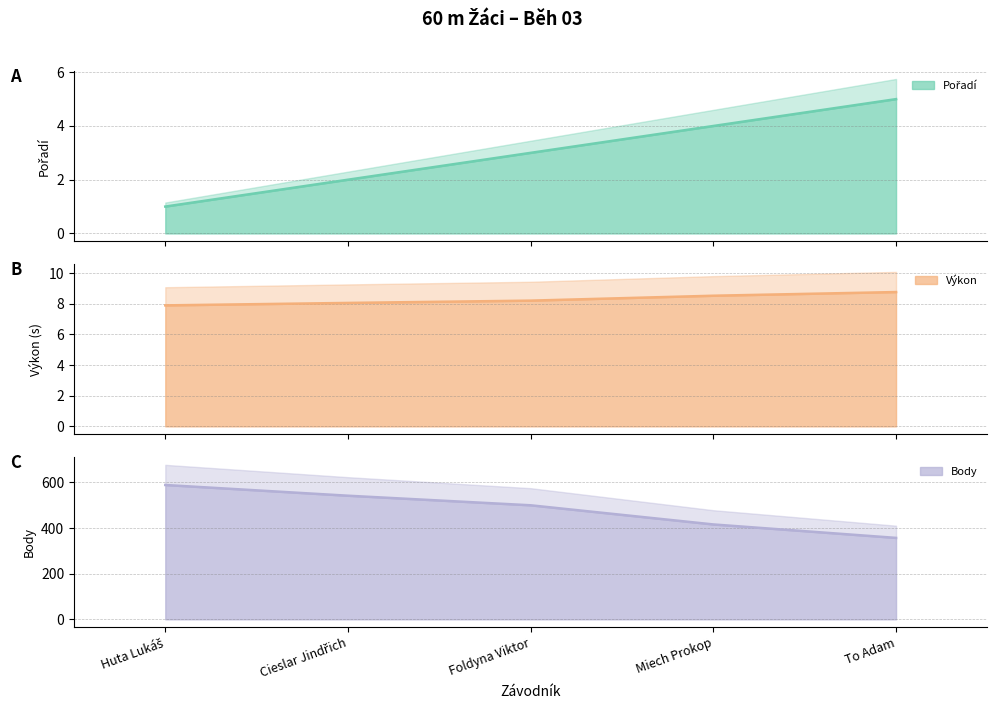

Count the Body values in the range 416 to 542.

3